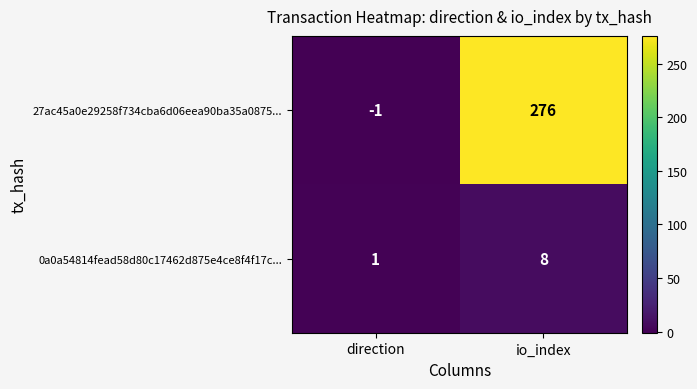

The value of 0a0a54814fead58d80c17462d875e4ce8f4f17c... at direction is 0. True or false?

False